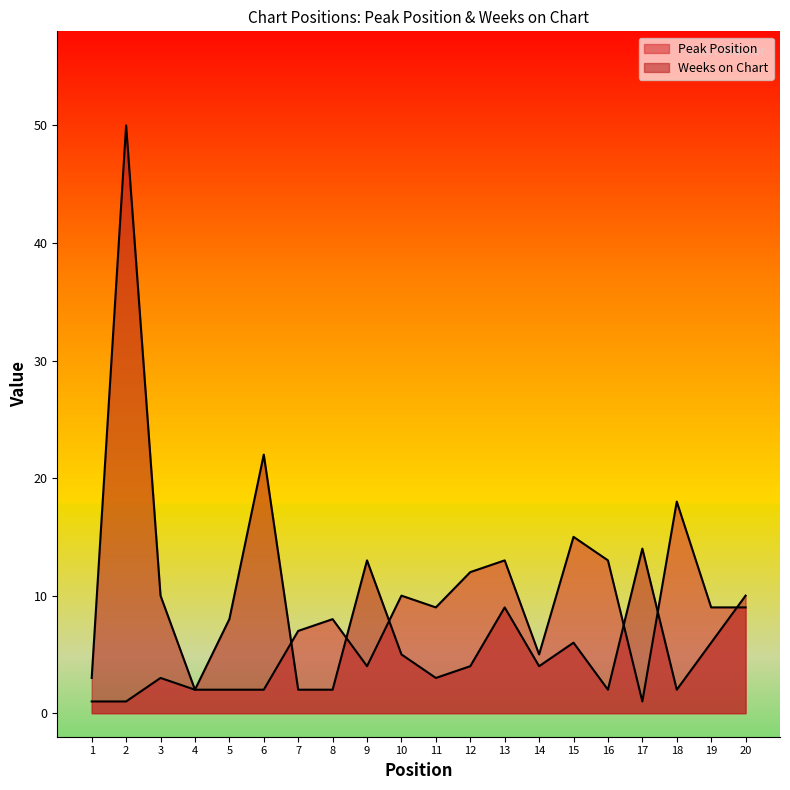

Reading right to left, transcribe all the data shown in this chart.

Peak Position: 9	9	18	1	13	15	5	13	12	9	10	4	8	7	2	2	2	3	1	1
Weeks on Chart: 10	6	2	14	2	6	4	9	4	3	5	13	2	2	22	8	2	10	50	3